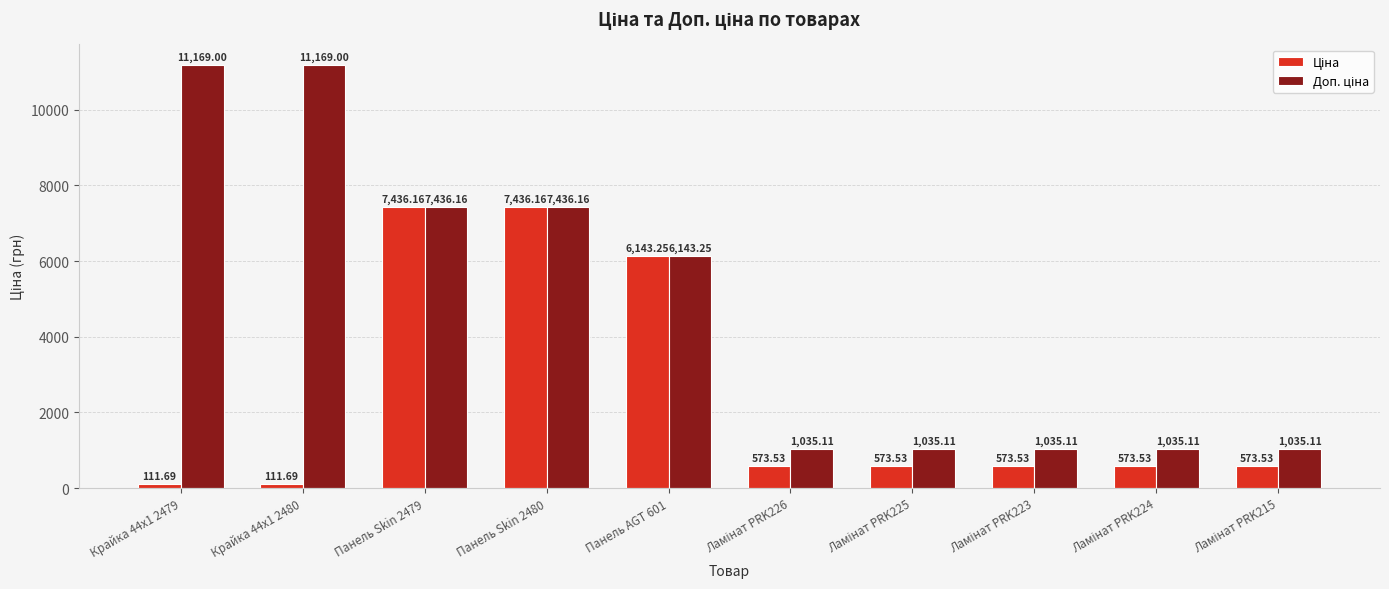

How many data points does each series have?

10